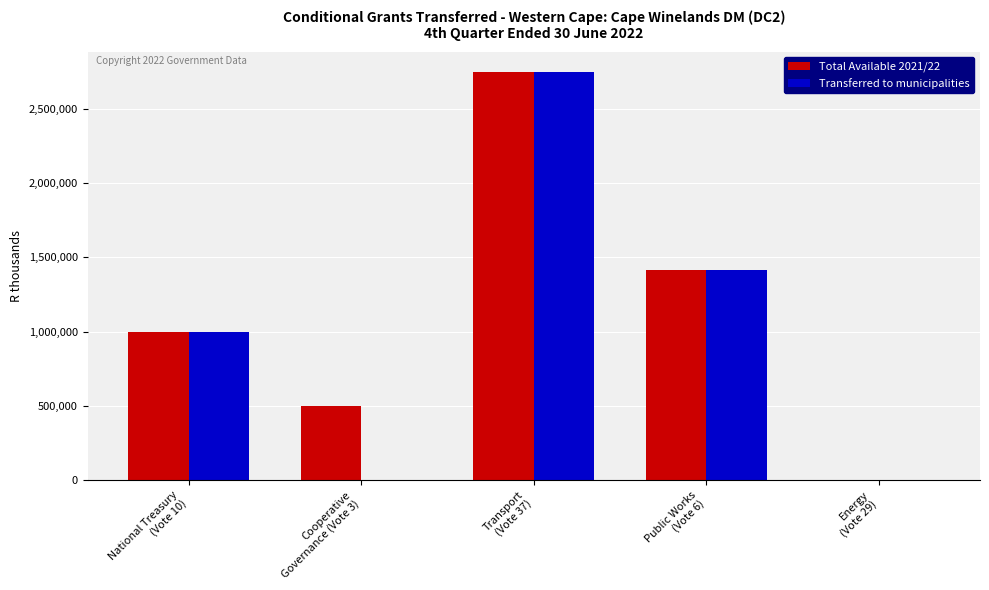

What is the greatest value displayed?

2748000